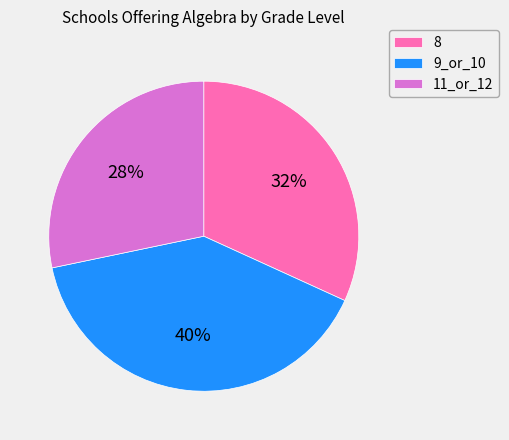

To the nearest percent, what is the average slice percentage?

33%